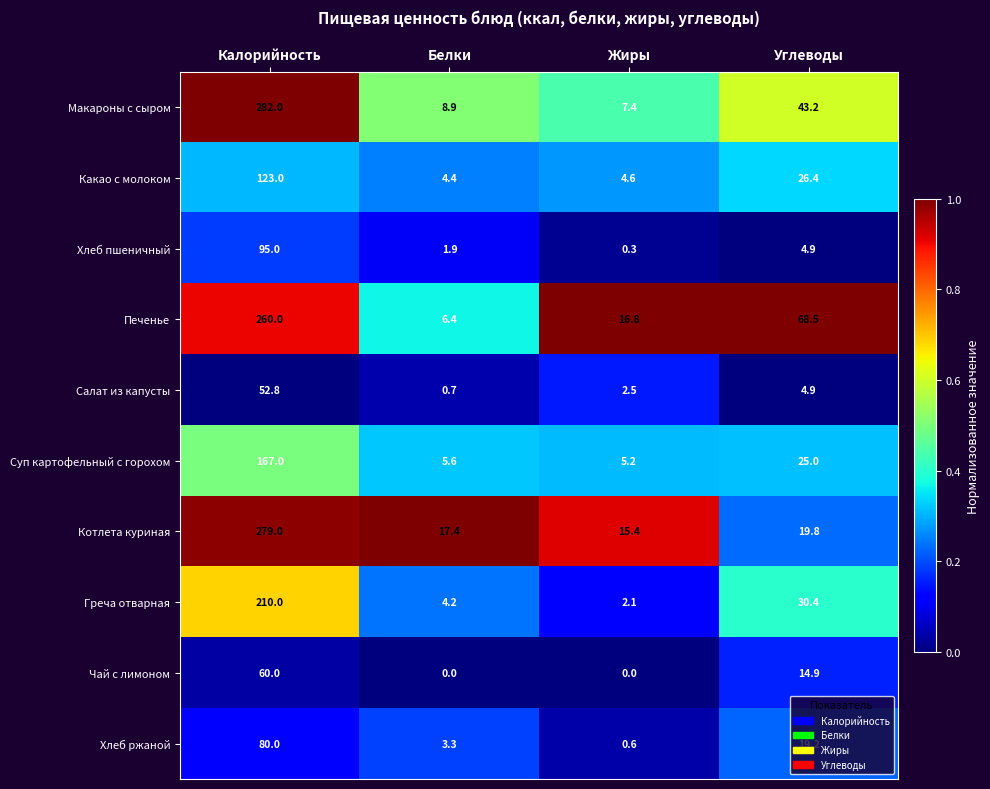

Read the Чай с лимоном value at Углеводы.

14.9